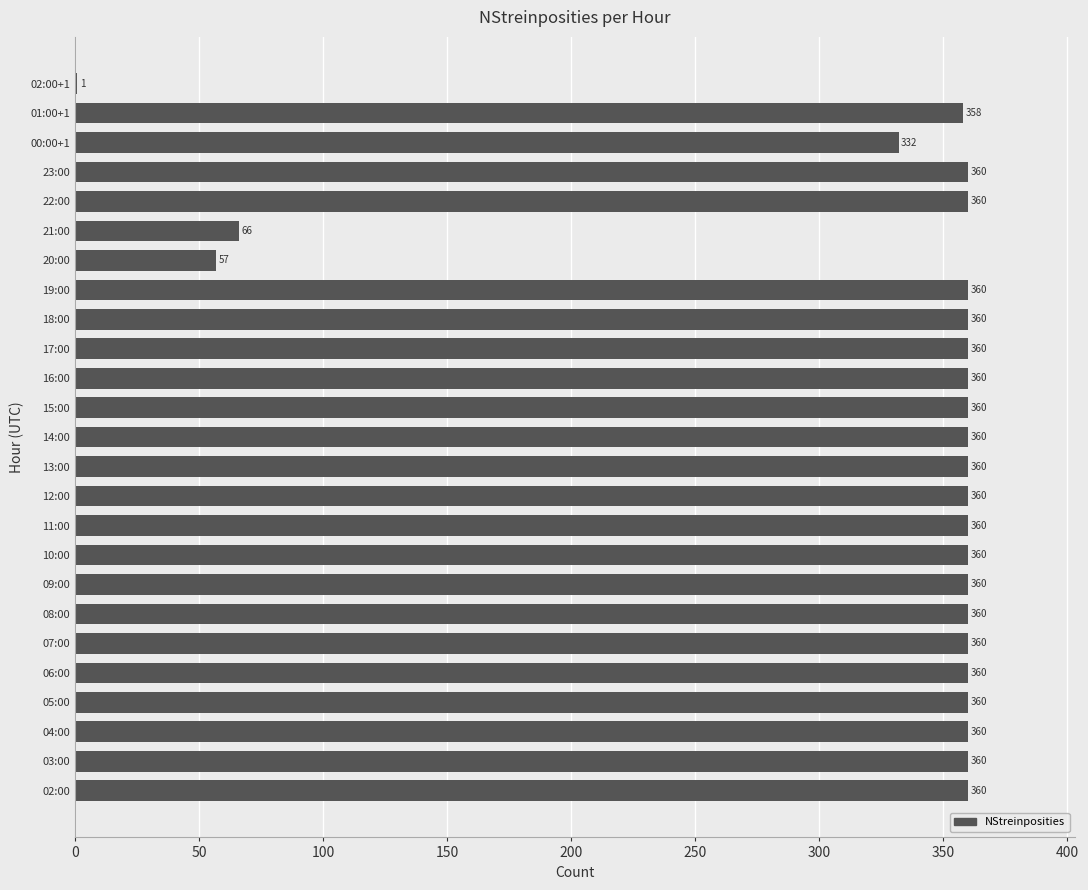

The chart shows a value of 1 at 02:00+1. True or false?

True